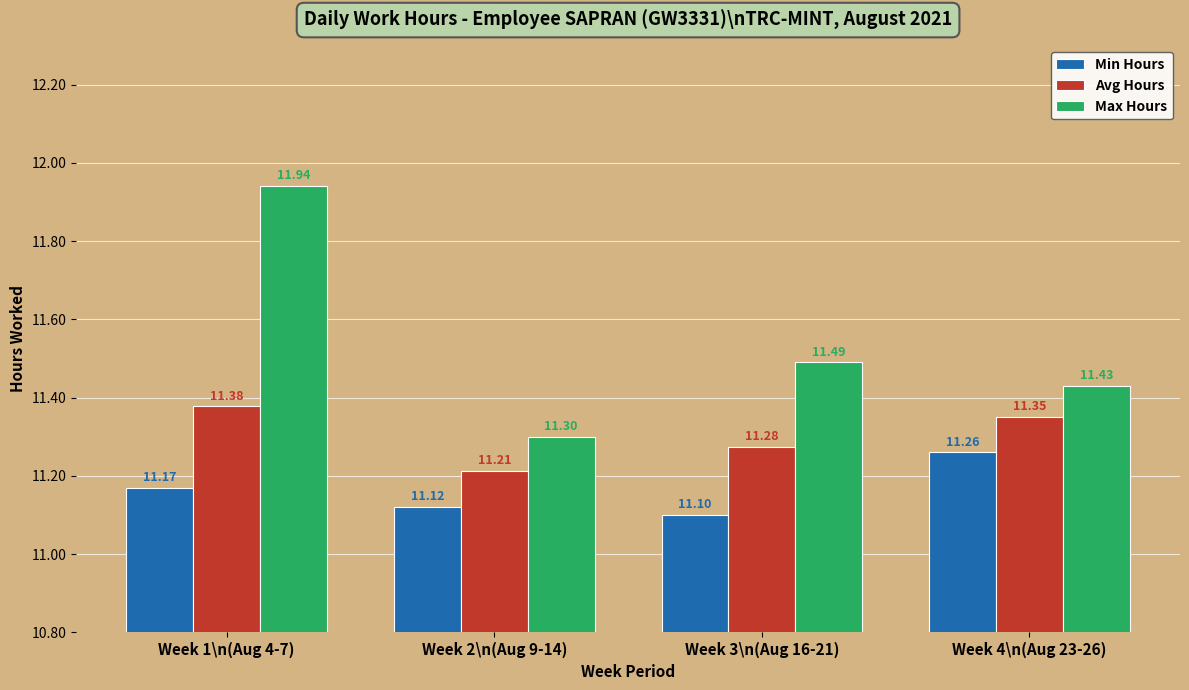

Rank the series by their average value, from highest to lowest.

Max Hours, Avg Hours, Min Hours